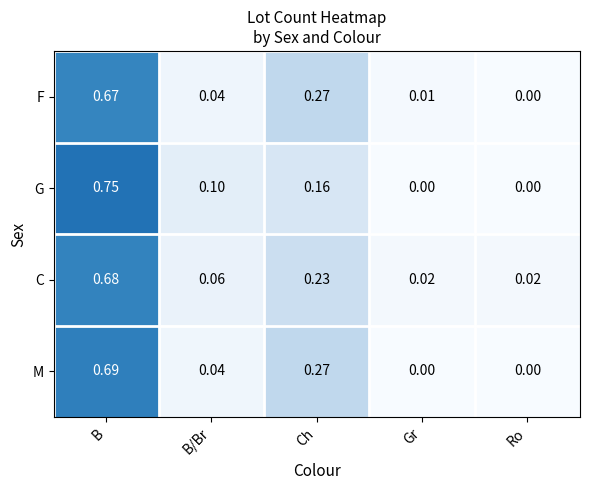

At which category is the sum across all series the highest?

B